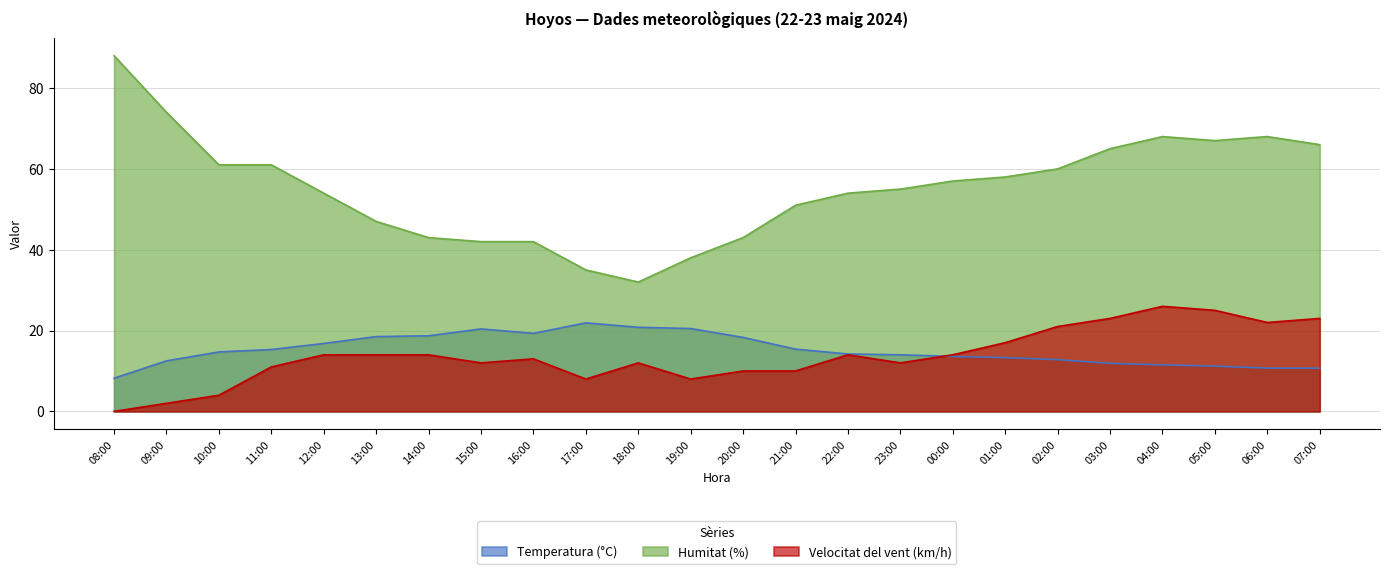

What position from the right is 11:00?

21